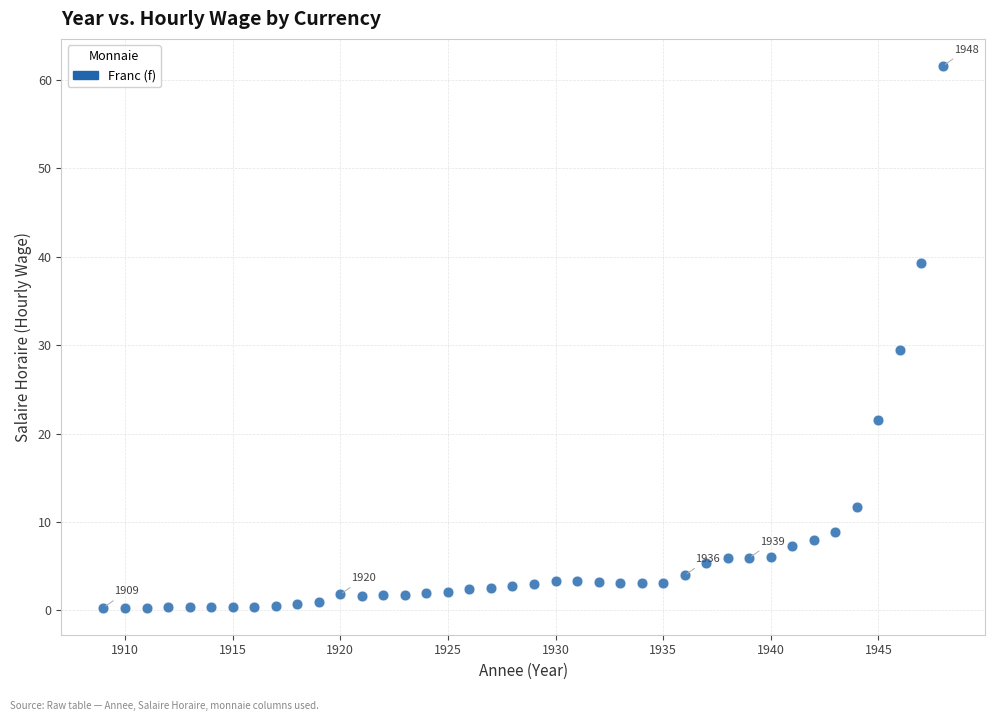

What is the range of X values (max minus min)?

39.0